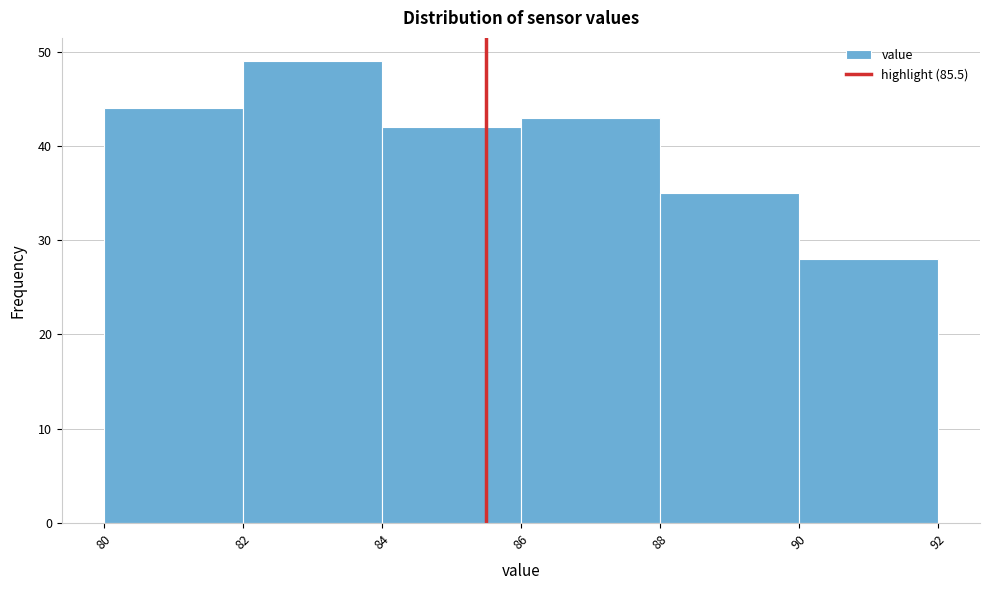

Reading left to right, list every bar in this chart as the range it spans on the x-axis followed by its height. The values are not printed on the chart, so give them approximately, as read against the axis.

80 to 82: 44
82 to 84: 49
84 to 86: 42
86 to 88: 43
88 to 90: 35
90 to 92: 28